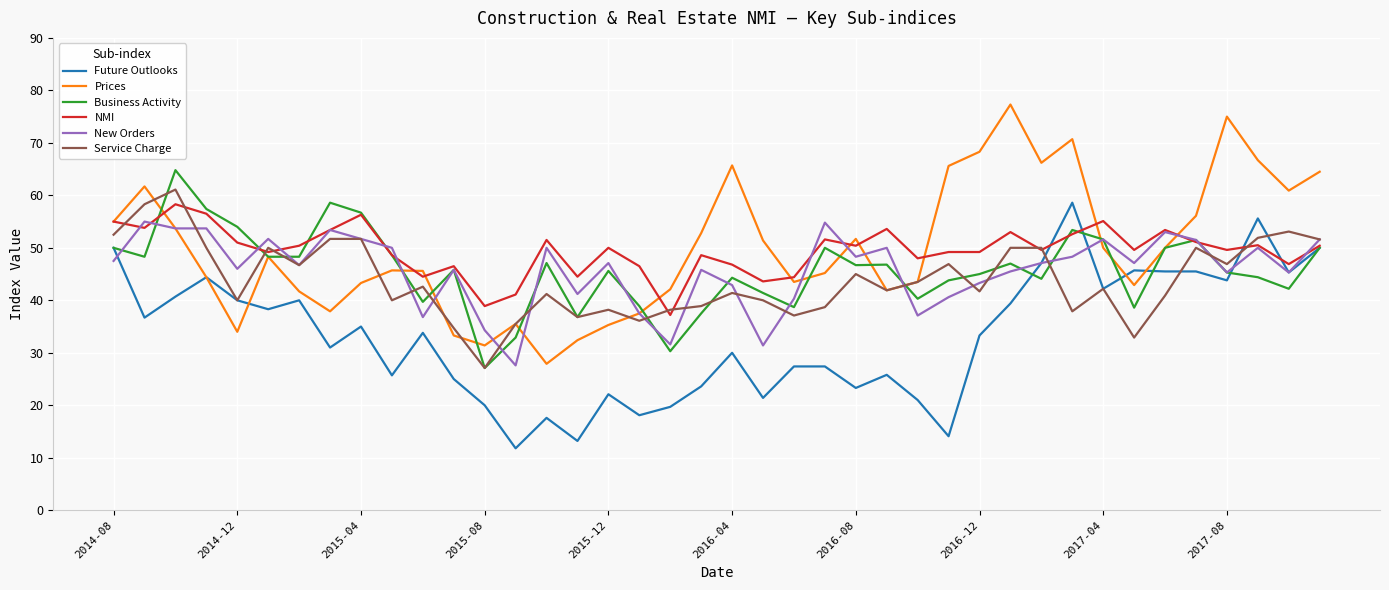

What is the smallest value displayed?

11.8